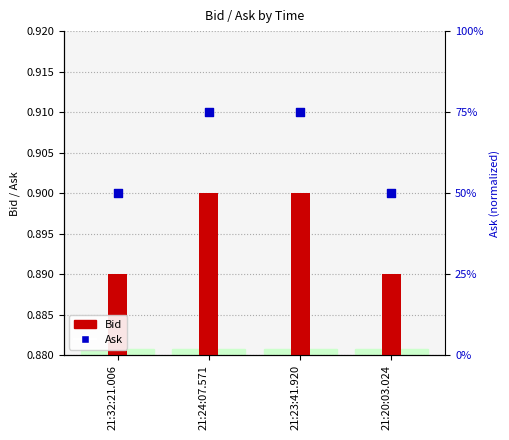

Which series contains the lowest Y value?

Bid